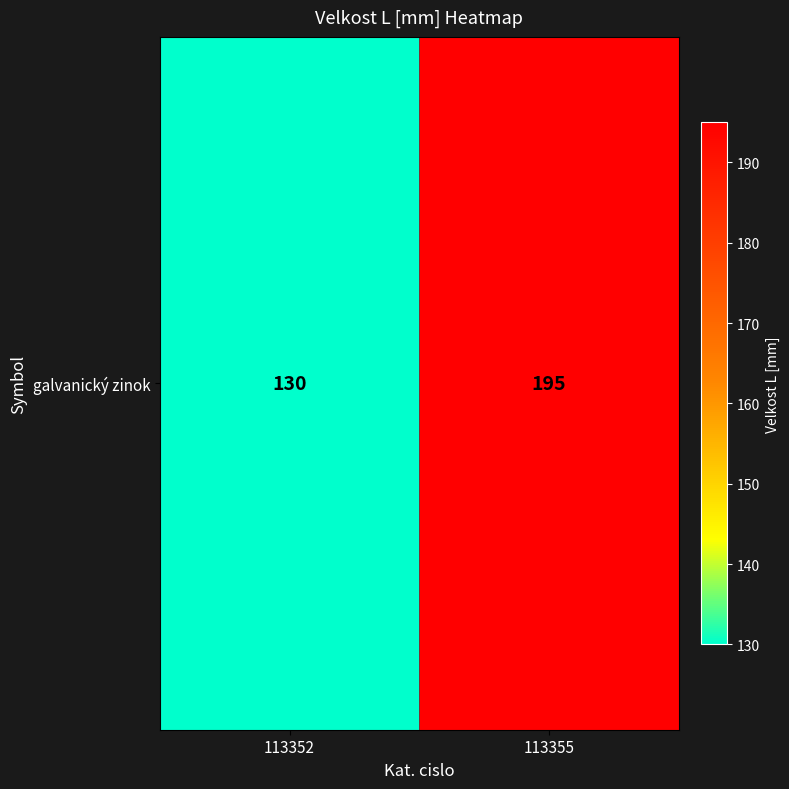

What is the approximate value at 113352, to the nearest 5?

130